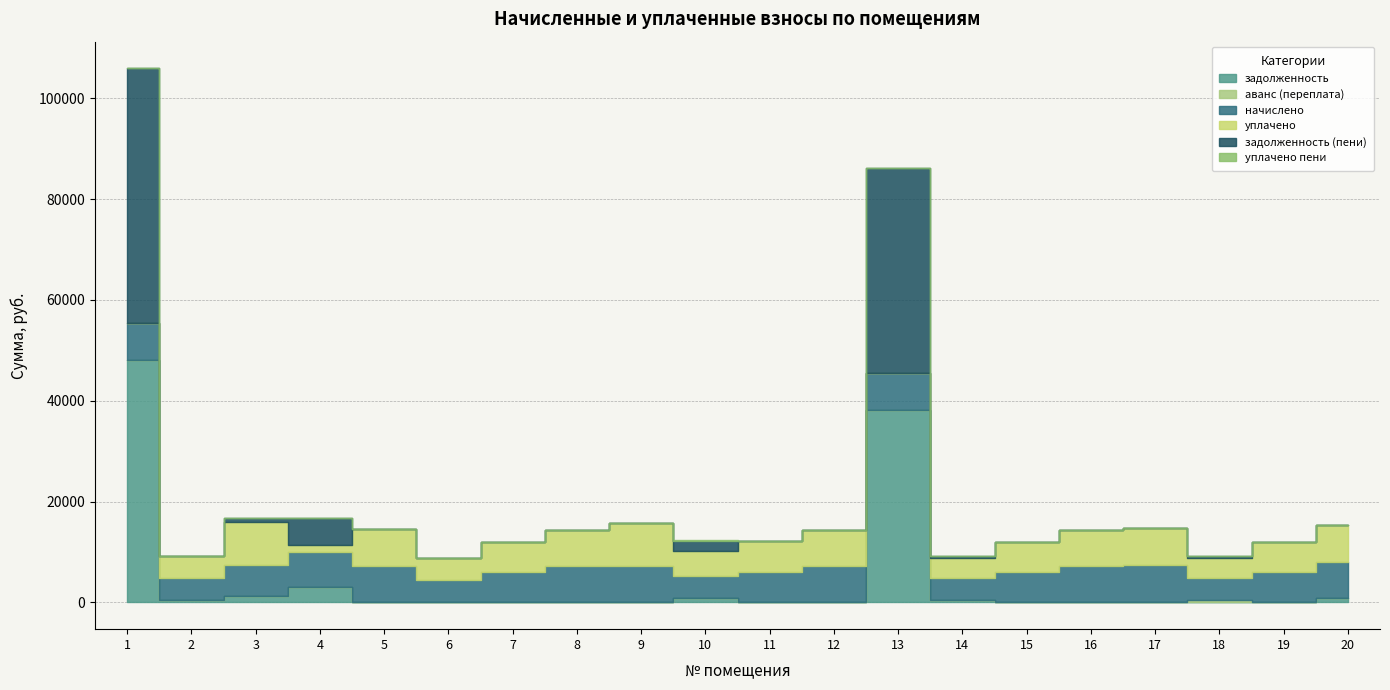

The value of уплачено at 10 is 4848.6. True or false?

True